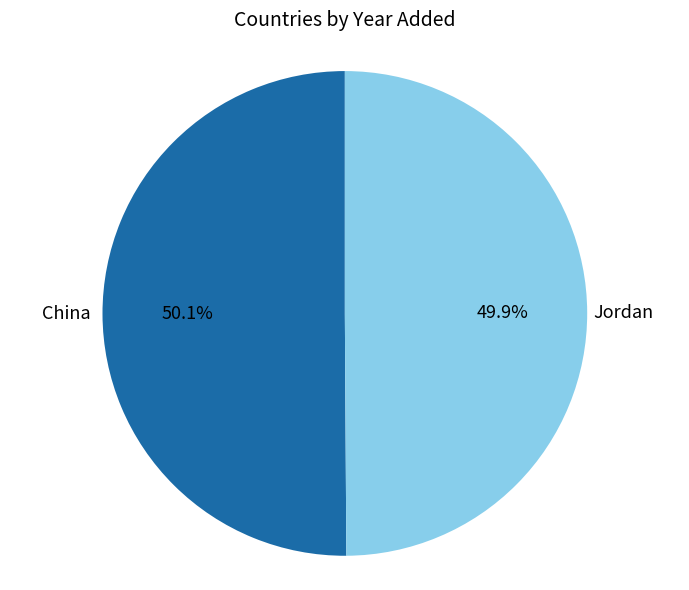

To the nearest percent, what is the average slice percentage?

50%